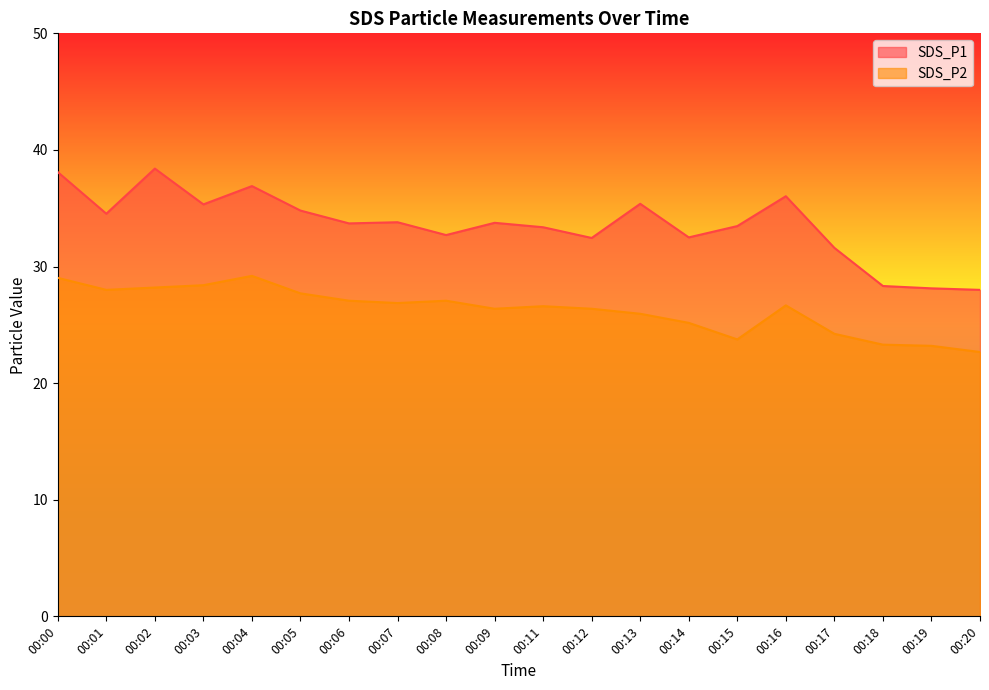

At how many categories does at least one series exceed 25?

20